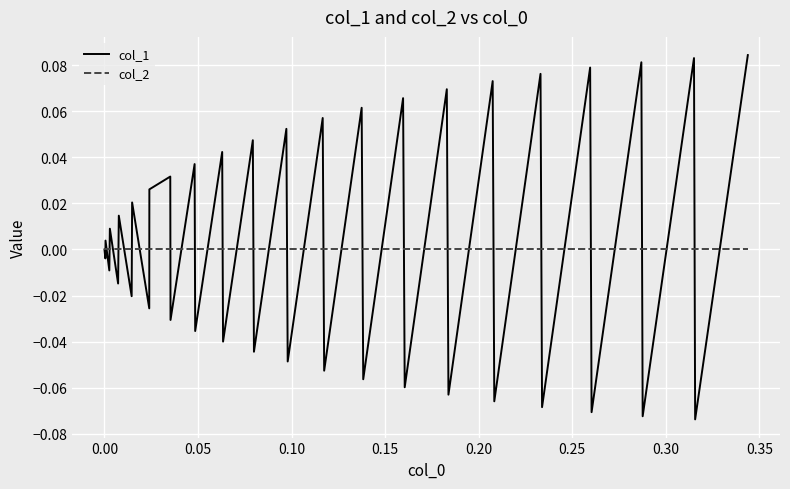

Which series has the largest range (max minus min)?

col_1